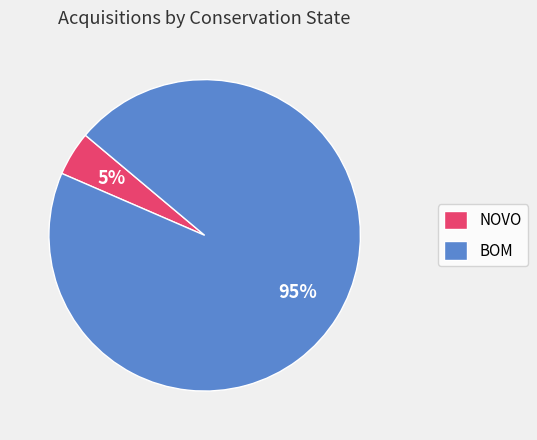

Which category has the biggest portion of the pie?

BOM